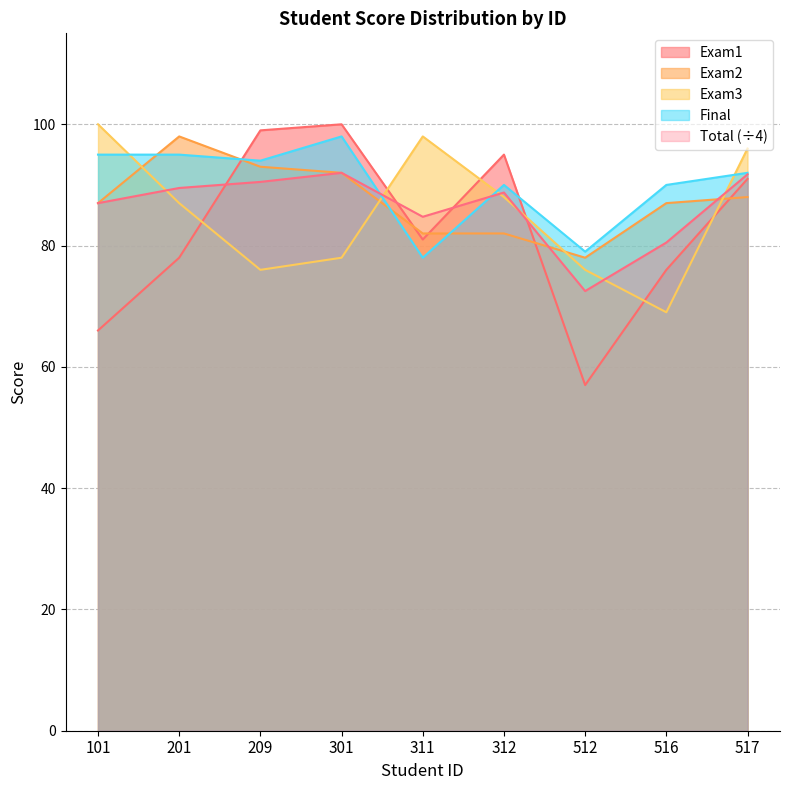

Rank the series by their maximum value, from lowest to highest.

Total, Exam2, Final, Exam1, Exam3